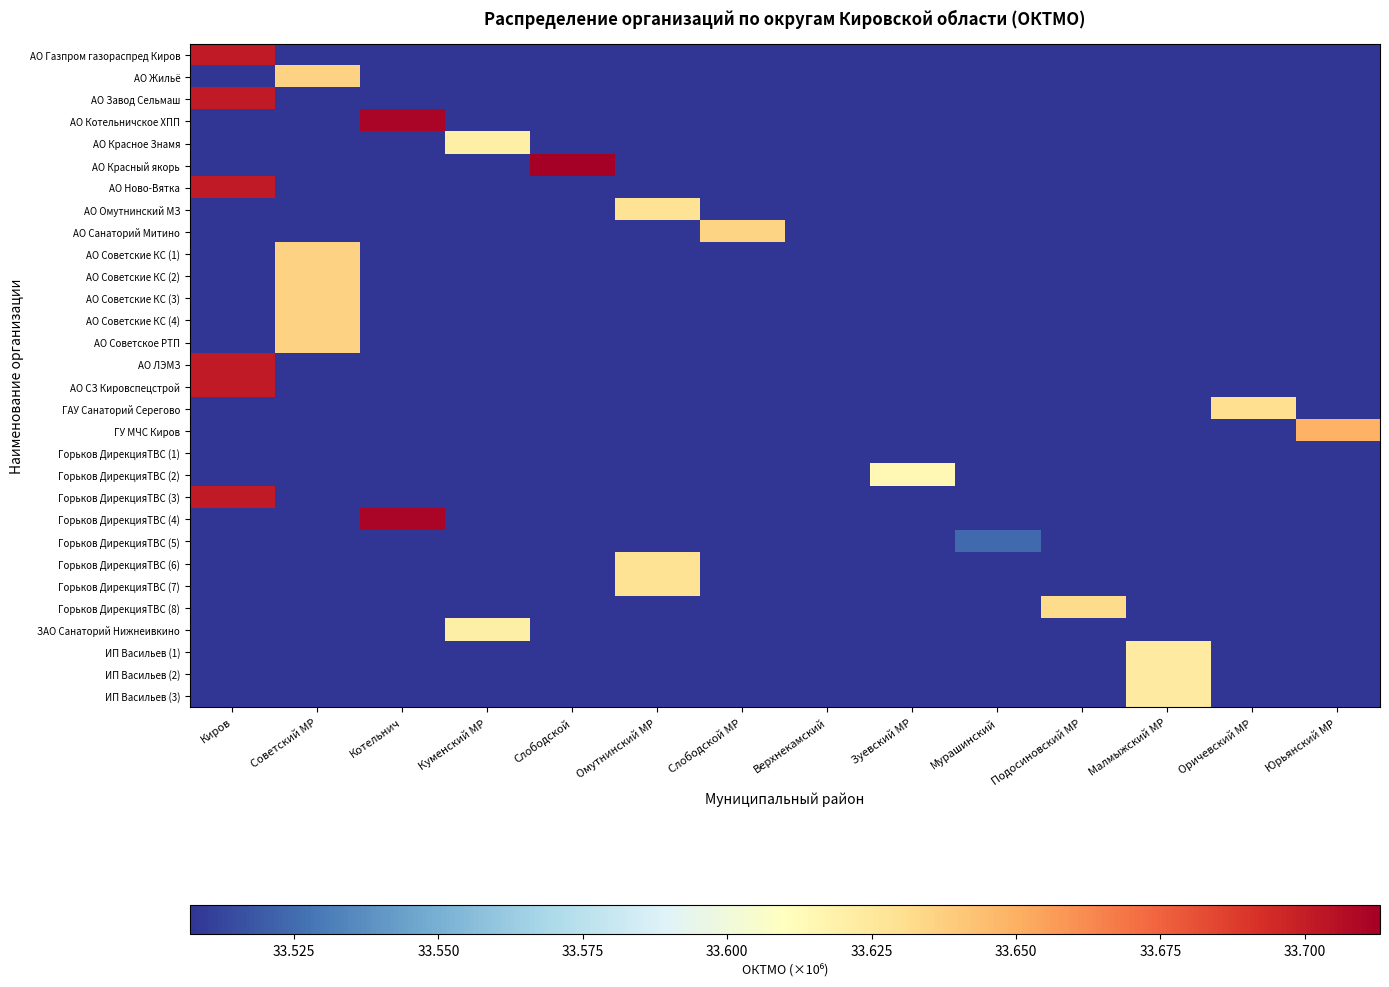

Which has a higher value, Малмыжский МР or Слободской?

Малмыжский МР